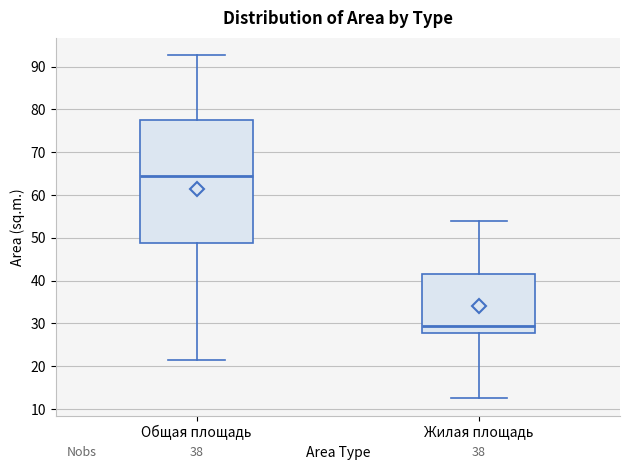

Reading left to right, read every box against the y-axis: the position of its median line, the range the box covers, and the ends of its whiskers. The values are not printed on the chart, so give them approximately, as read against the axis.

Общая площадь: median 64, box 49 to 77, whiskers 21 to 93
Жилая площадь: median 30, box 28 to 42, whiskers 13 to 54